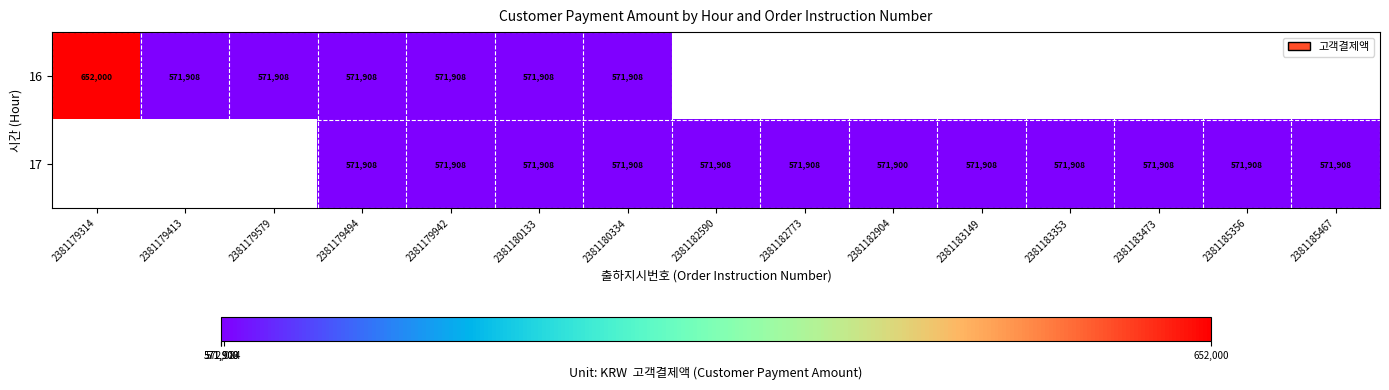

The value of 17 at 2381180133 is 571908. True or false?

True